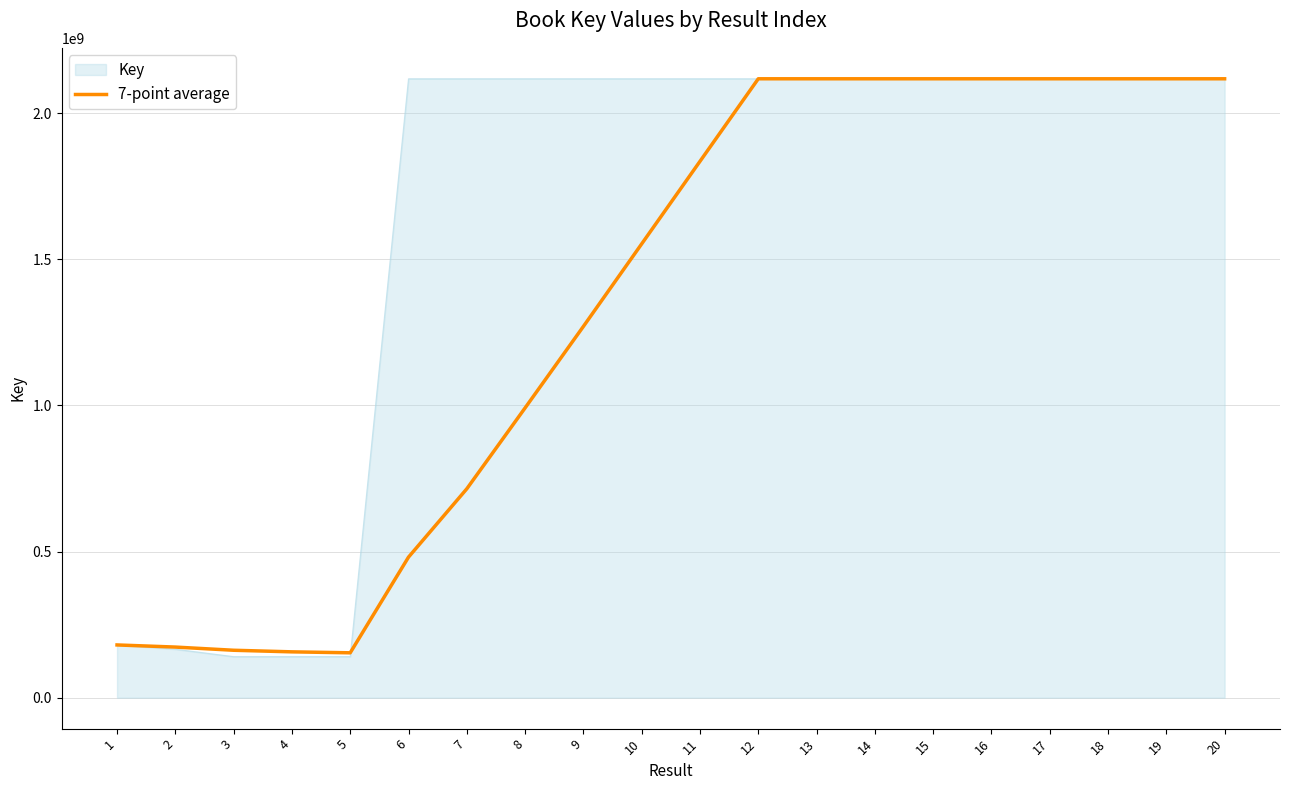

What is the smallest value displayed?

140485482.0